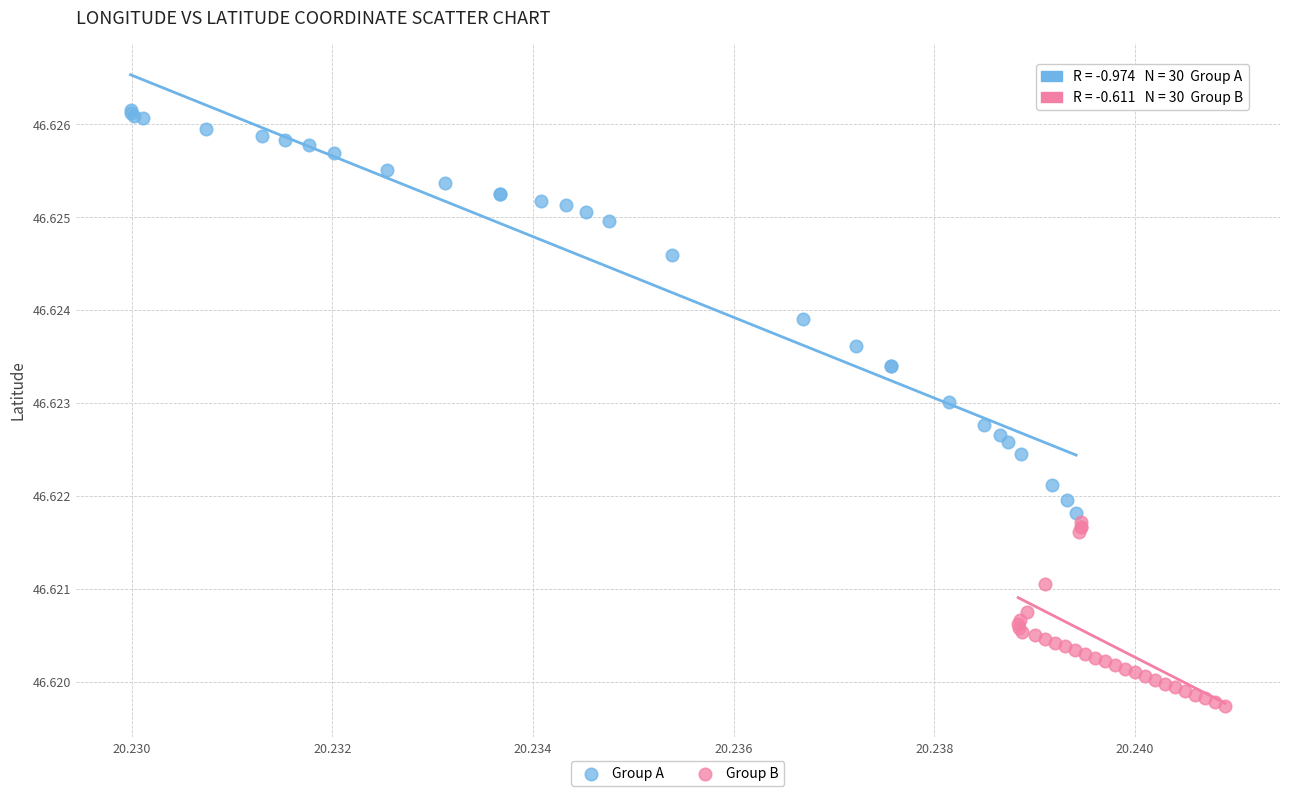

Which series reaches the minimum Y coordinate?

Group B